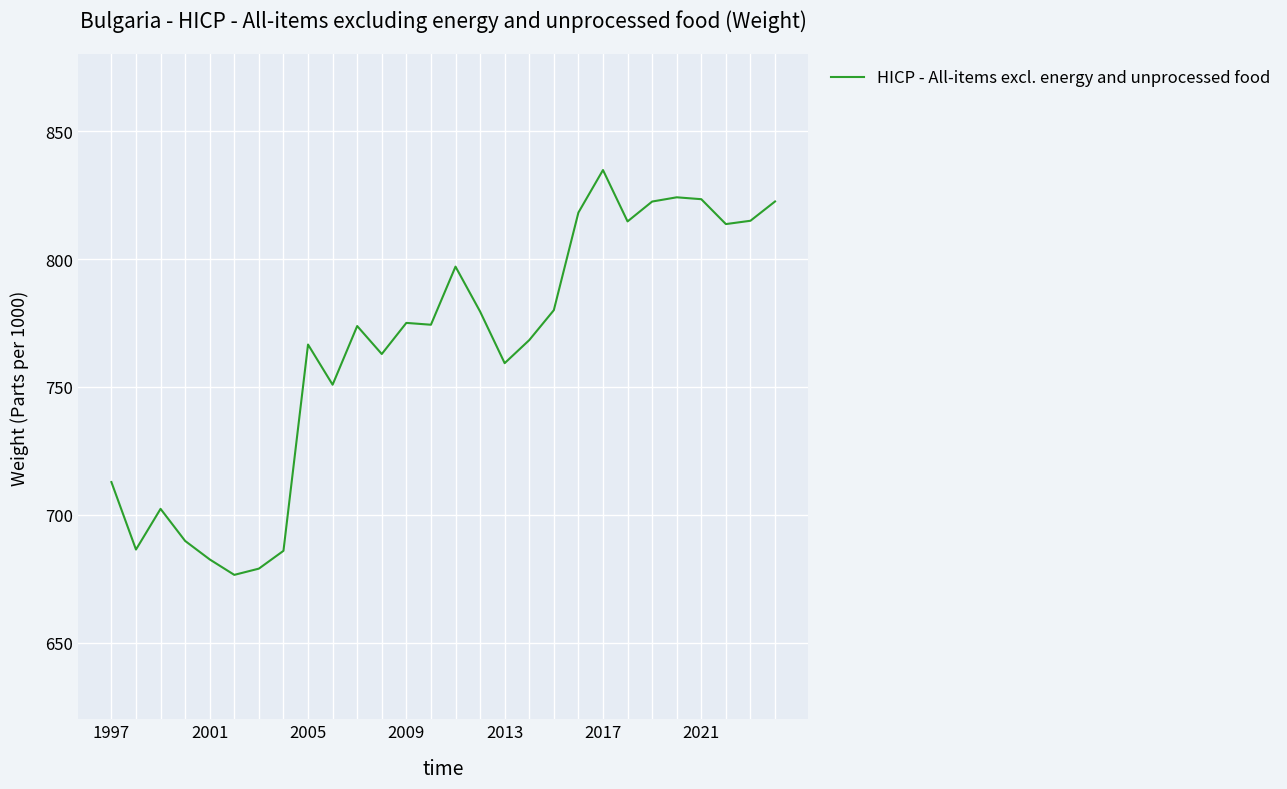

What is the smallest value displayed?

676.5